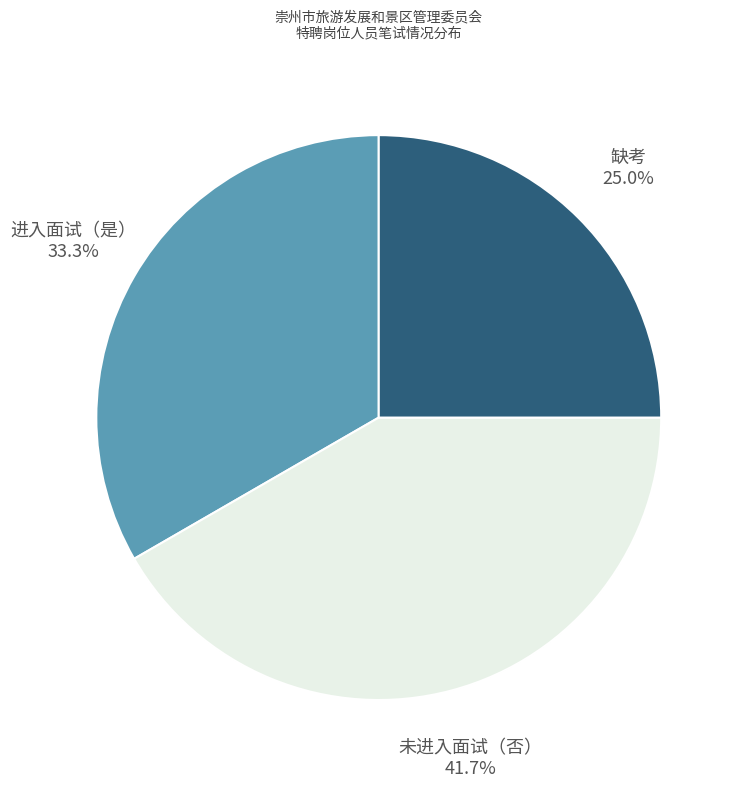

Is there a majority slice in this chart?

No